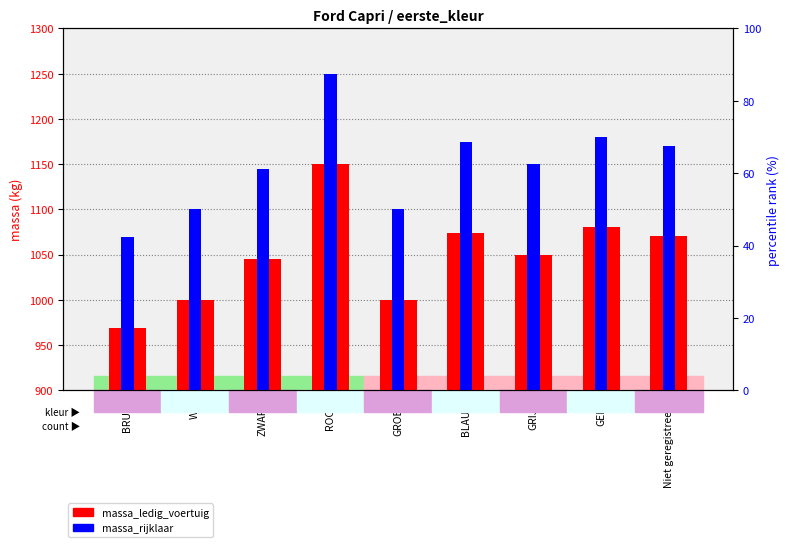

Reading left to right, transcribe all the data shown in this chart.

massa_ledig_voertuig: 969	1000	1045	1150	1000	1074	1050	1080	1070
massa_rijklaar: 1069	1100	1145	1250	1100	1174	1150	1180	1170